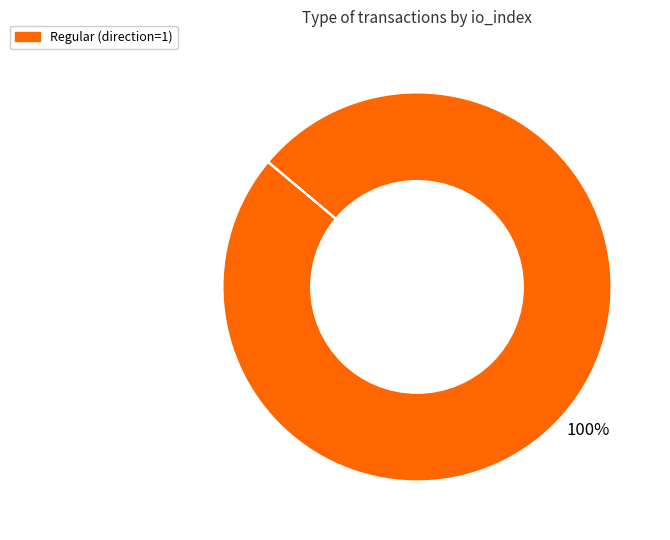

Is there any slice that represents more than half of the pie?

Yes